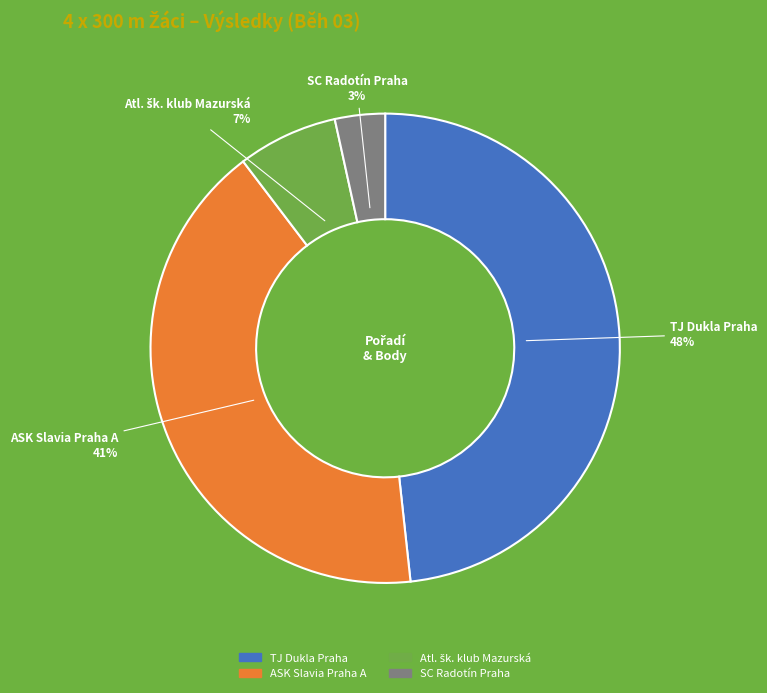

Approximately how many times larger is the value at TJ Dukla Praha compared to ASK Slavia Praha A?

1.2